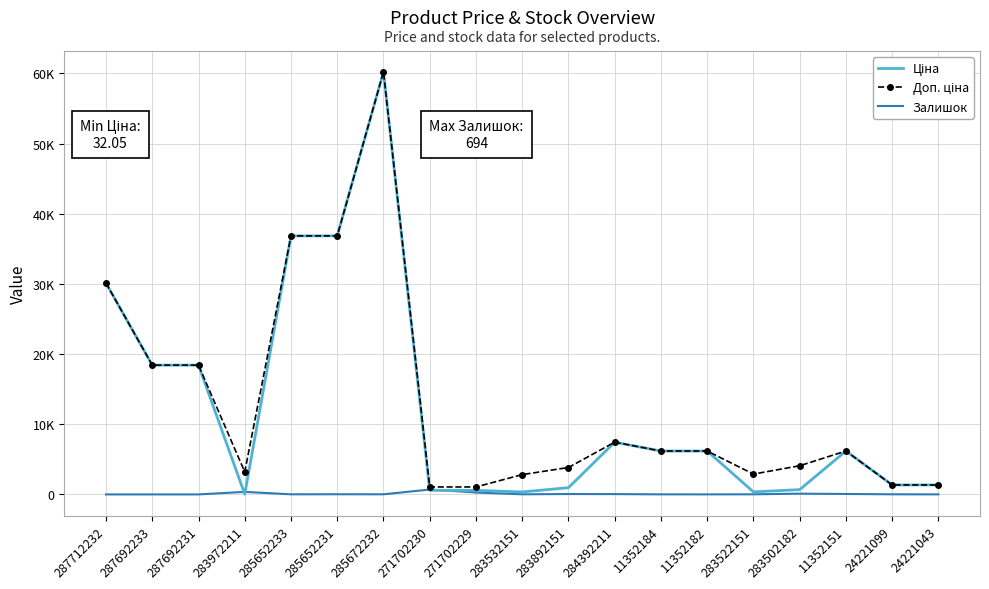

At which label is Доп. ціна closest to 30632?

287712232